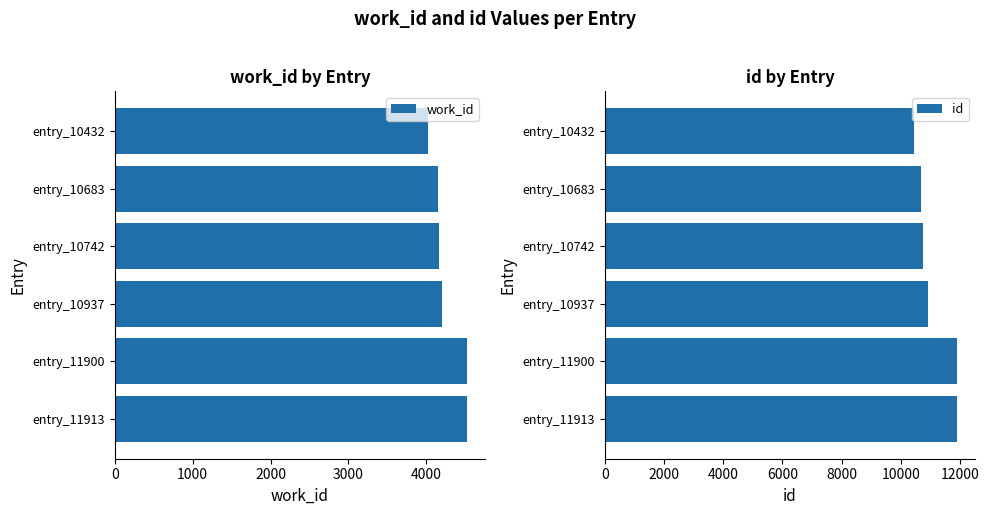

List the series in order of their overall mean, highest first.

id, work_id